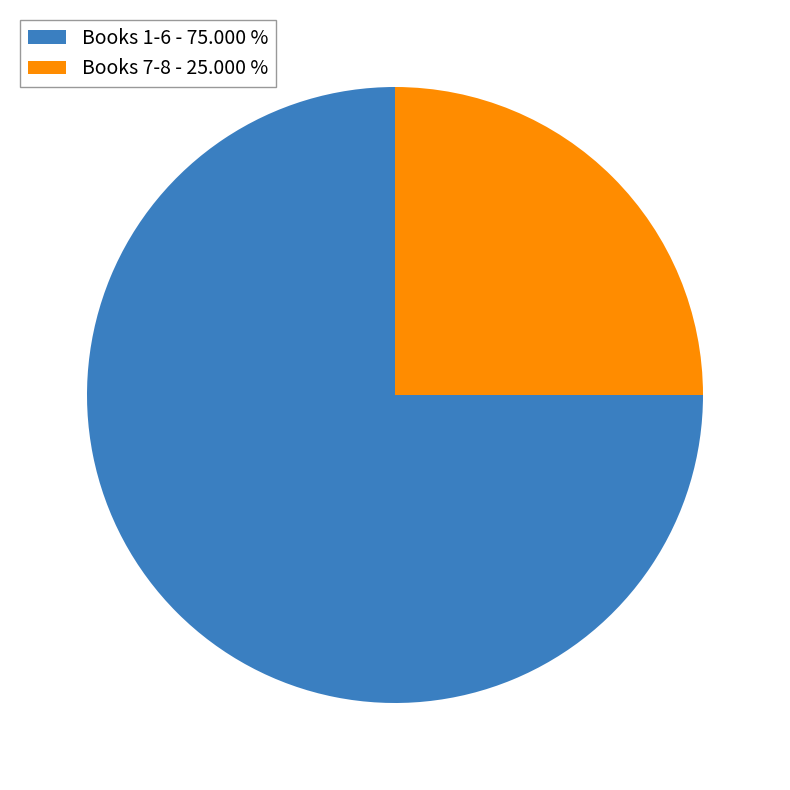

Rank the categories by value from lowest to highest.

Books 7-8 - 25.000 %, Books 1-6 - 75.000 %